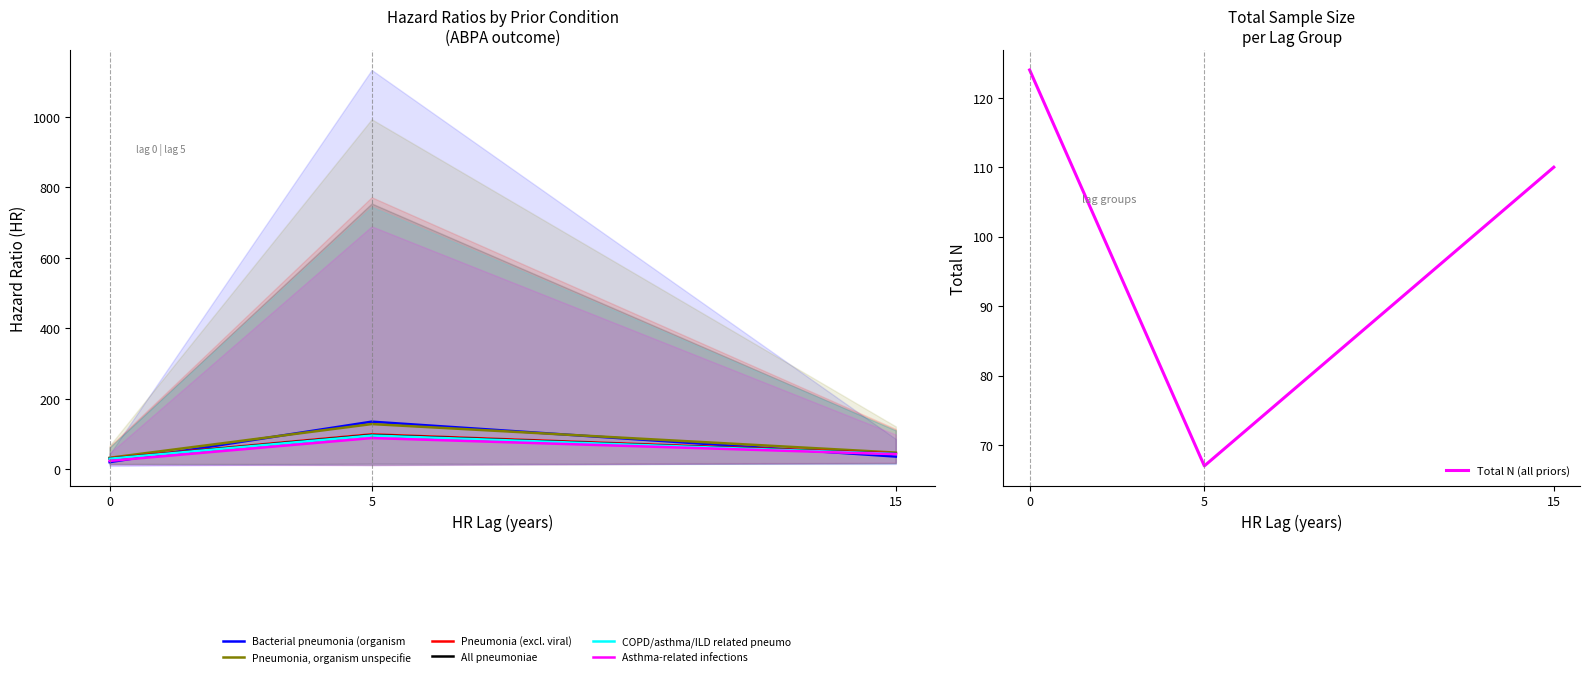

Rank the series at 0 from lowest to highest value.

Bacterial pneumonia (organism specified), Asthma-related infections, COPD/asthma/ILD related pneumonia, All pneumoniae, Pneumonia (excl. viral), Pneumonia, organism unspecified